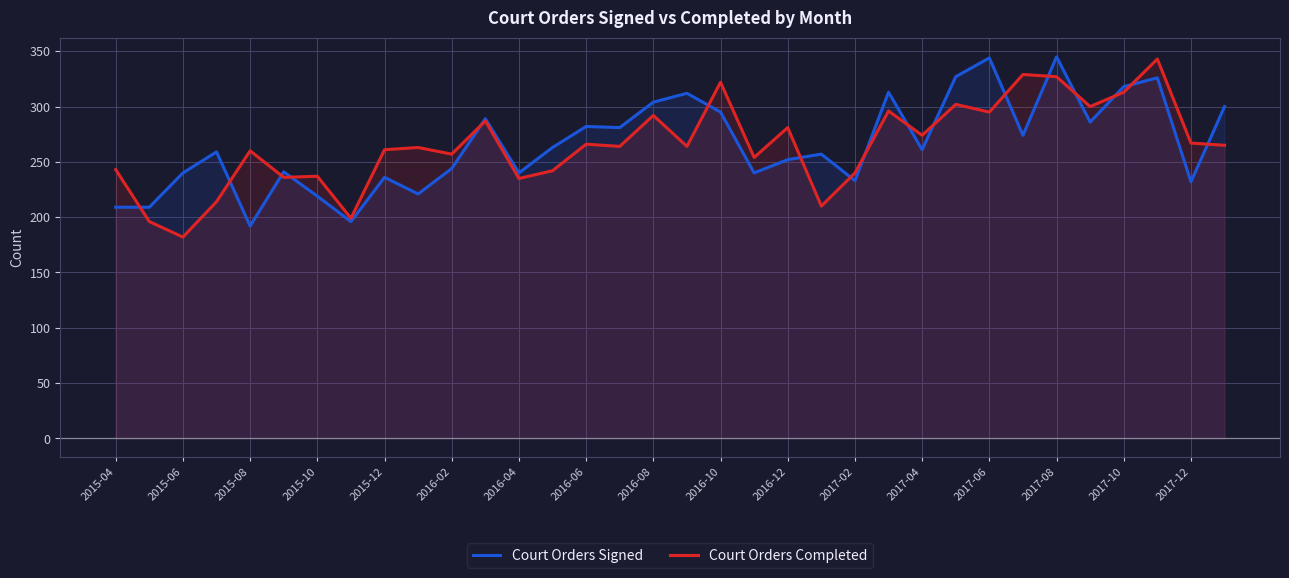

What is the maximum value shown in the chart?

345